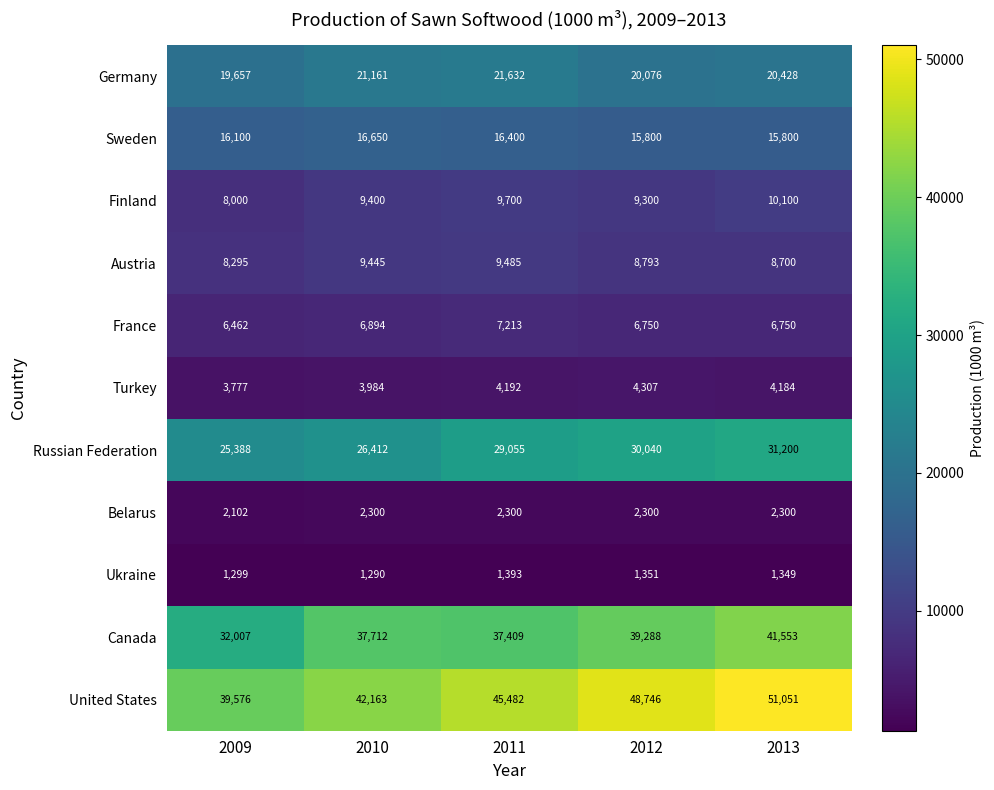

What is the minimum value shown in the chart?

1290